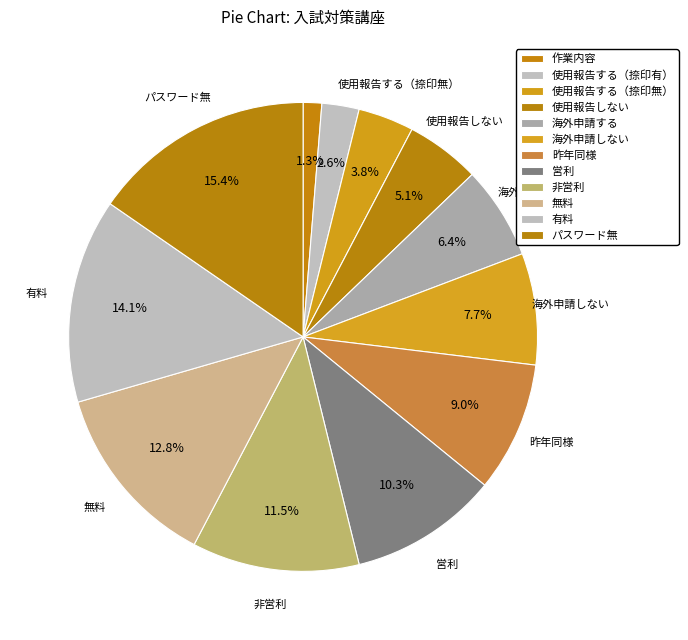

Which category has the biggest portion of the pie?

パスワード無